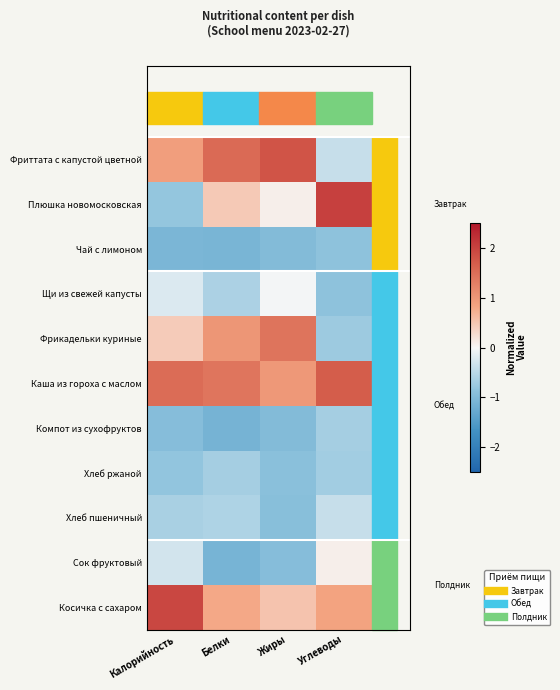

What is the greatest value displayed?

2.0